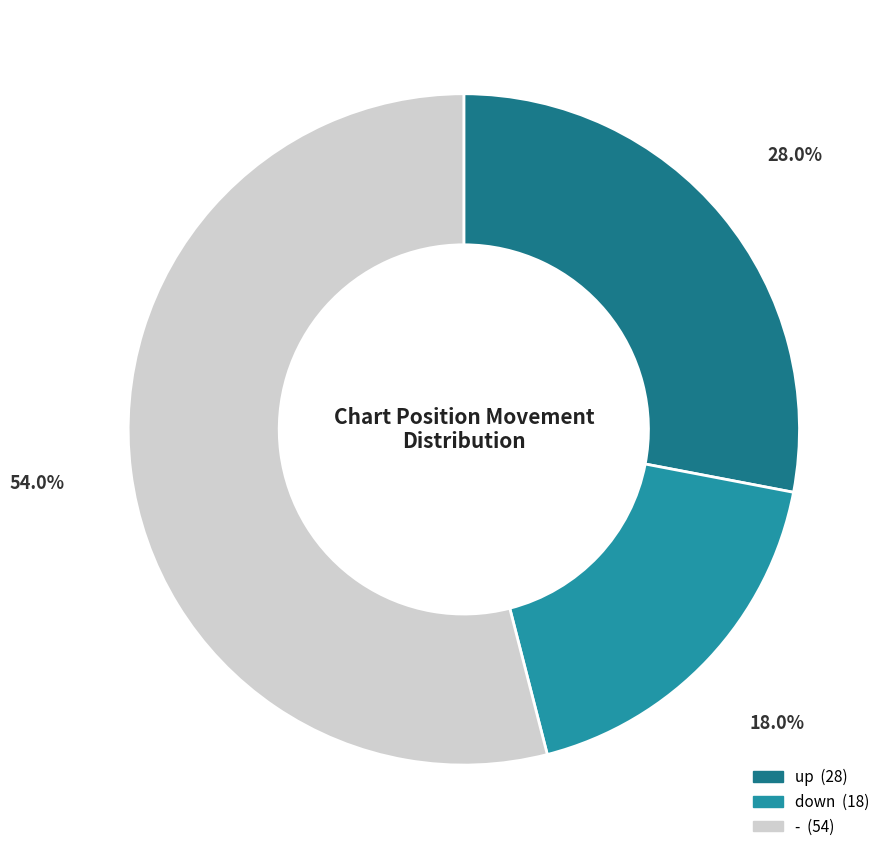

Which category has the smallest portion of the pie?

down